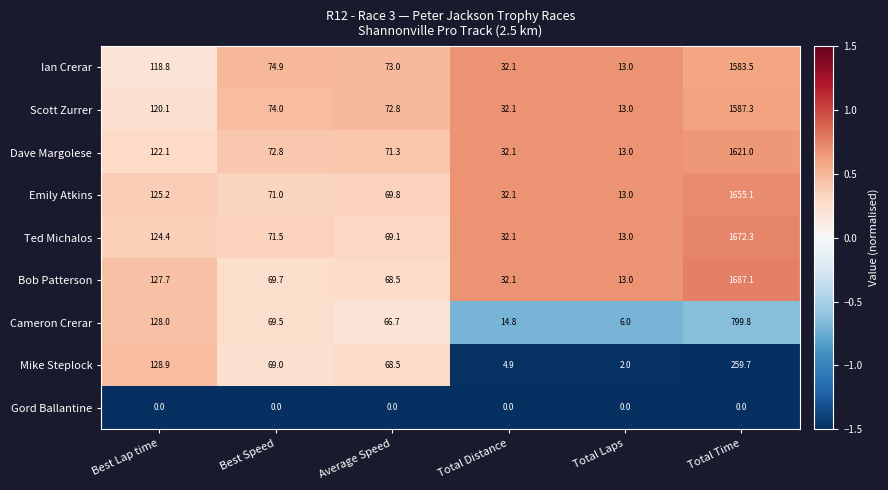

What value does the Mike Steplock series have at Best Lap time?

128.9